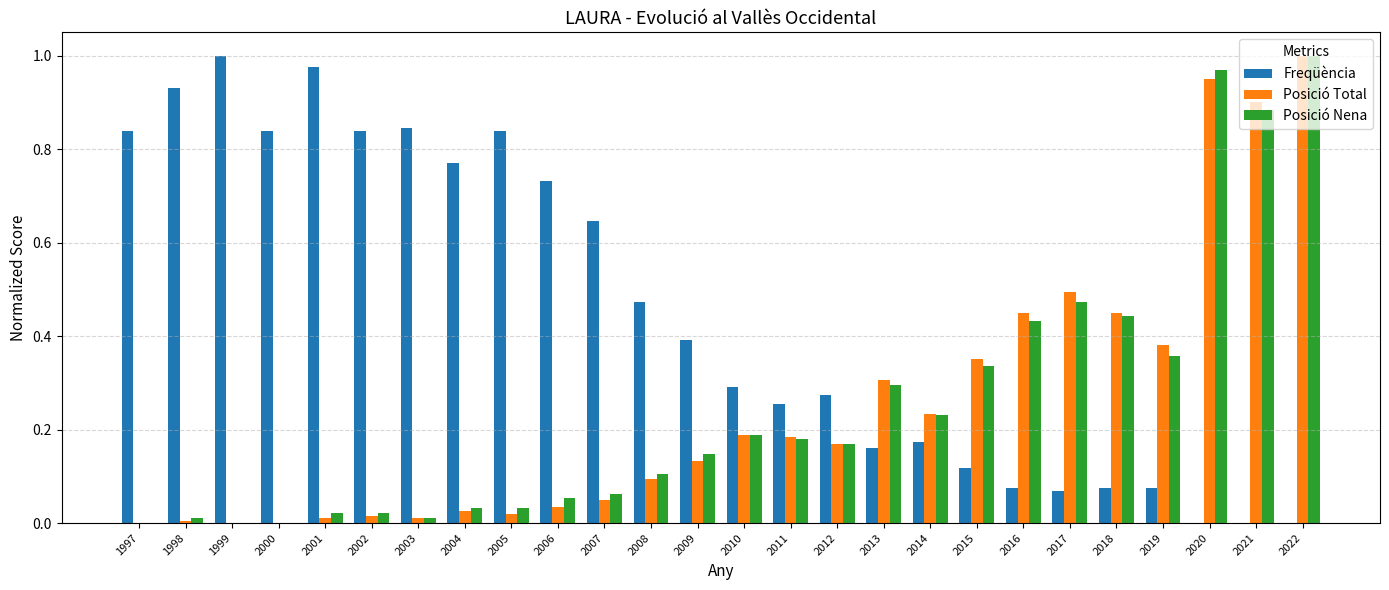

At which category is the sum across all series the highest?

2022